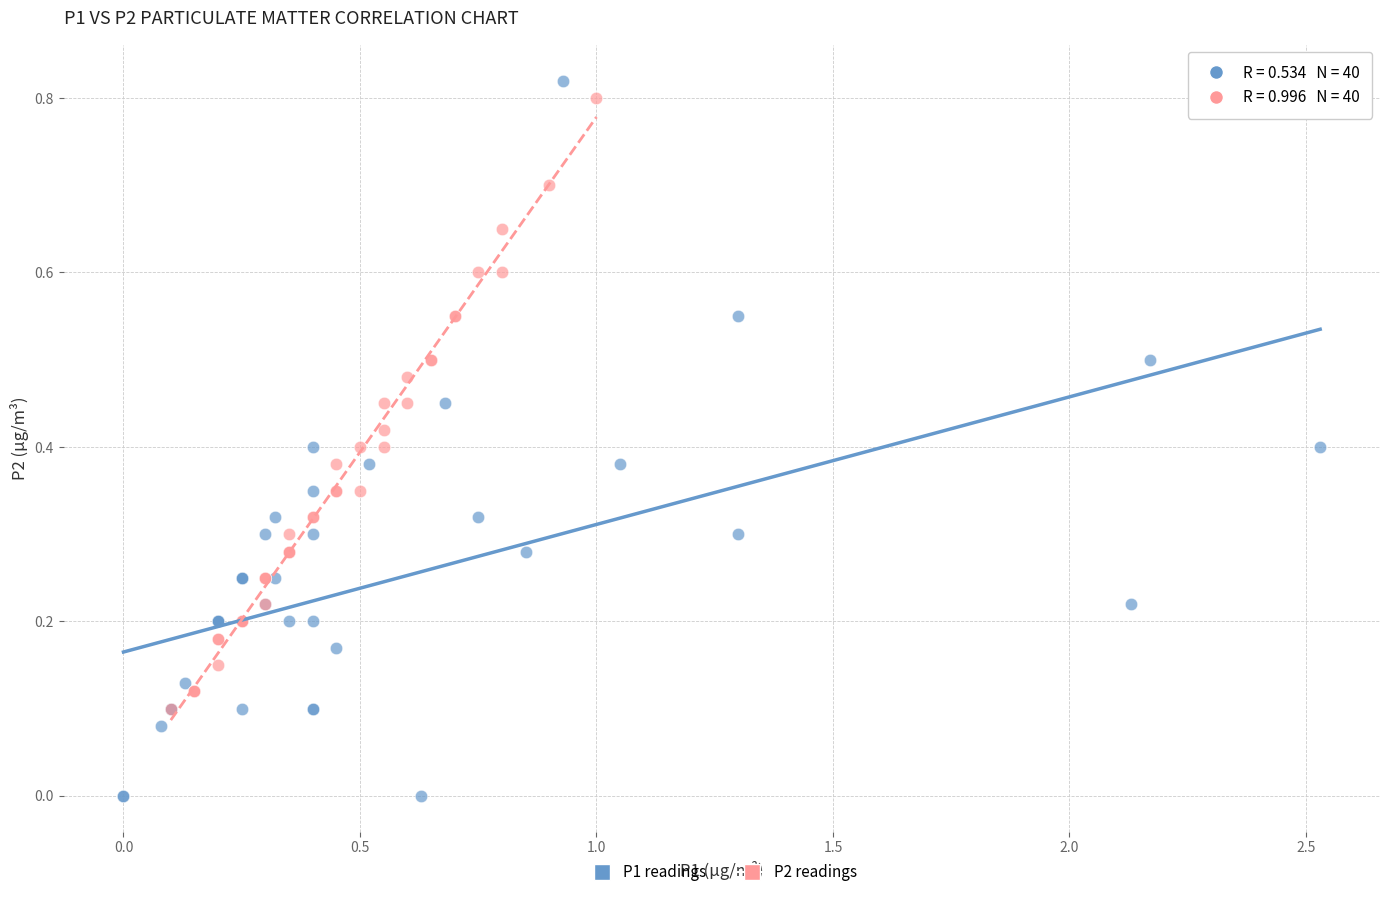

Which series reaches the minimum Y coordinate?

P1 readings